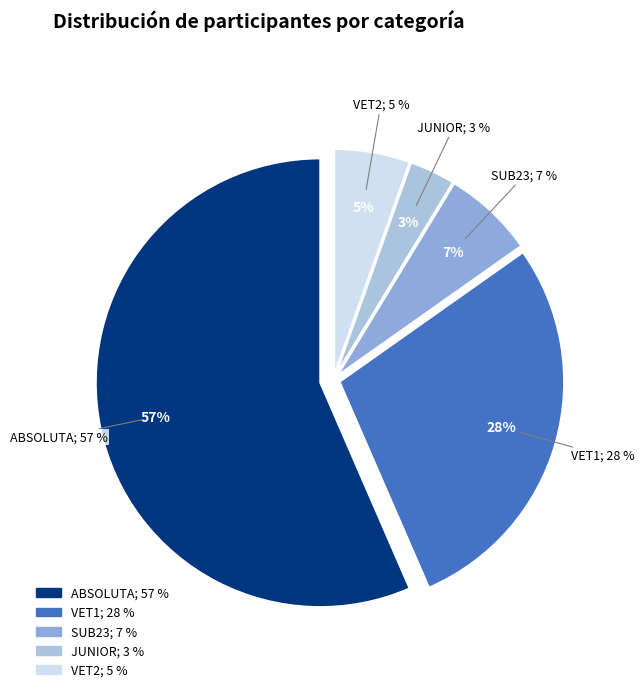

Does JUNIOR account for over 50% of the chart?

No